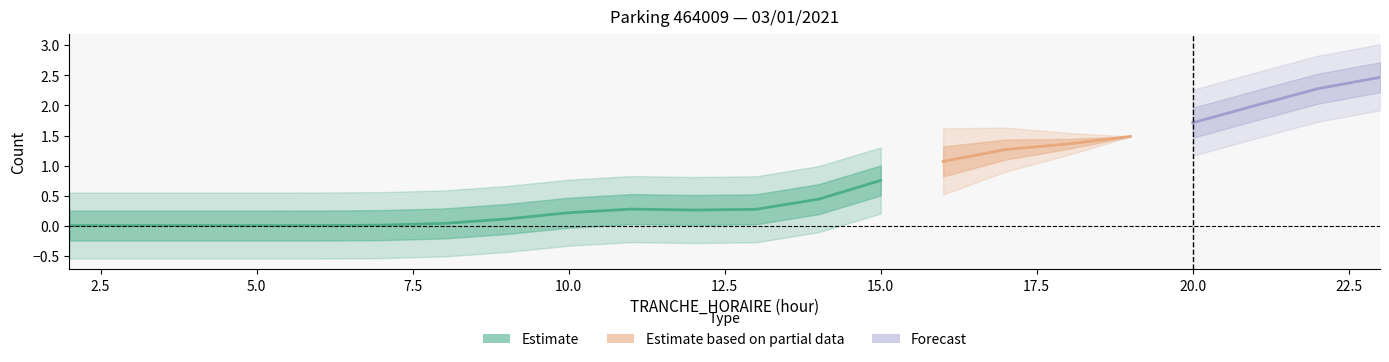

Does the chart have visible grid lines?

No